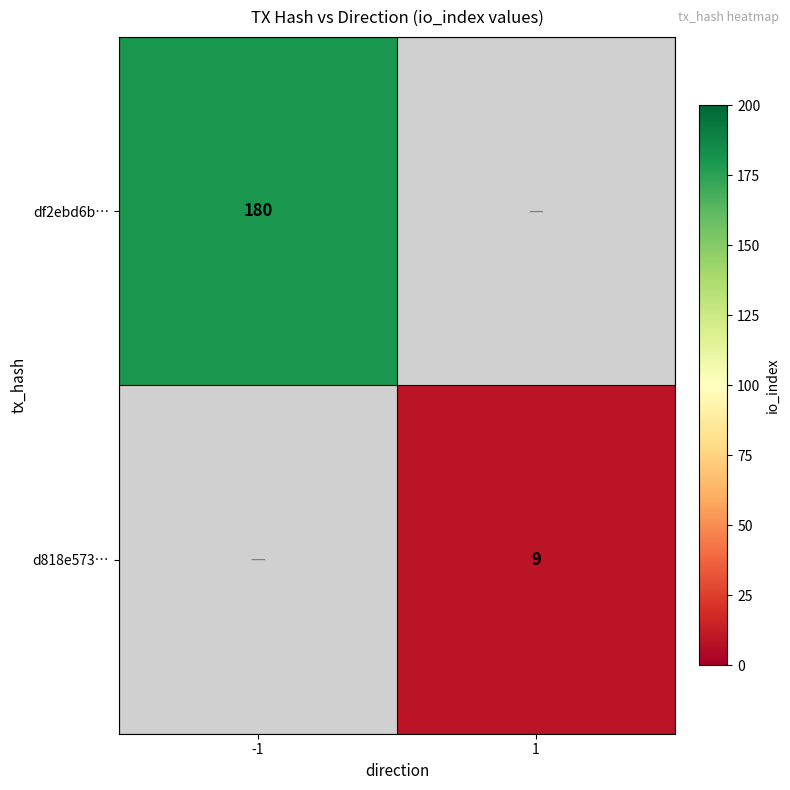

True or false: d818e573… has a value of 4 at 1.

False